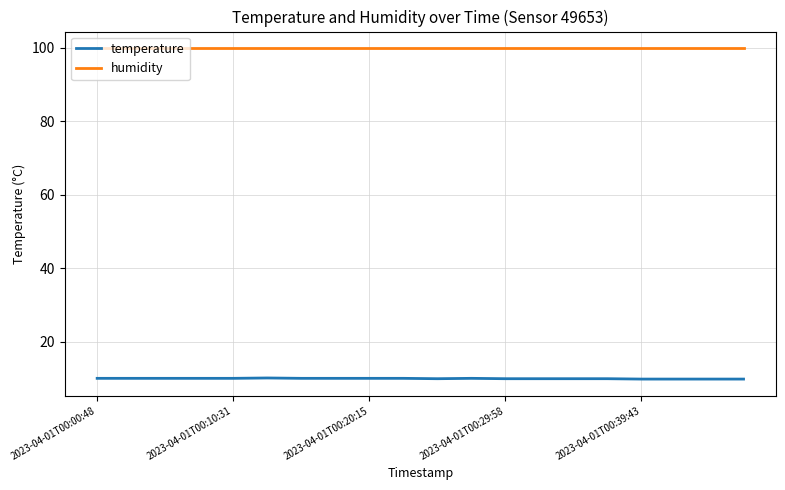

Rank the series by their maximum value, from lowest to highest.

temperature, humidity